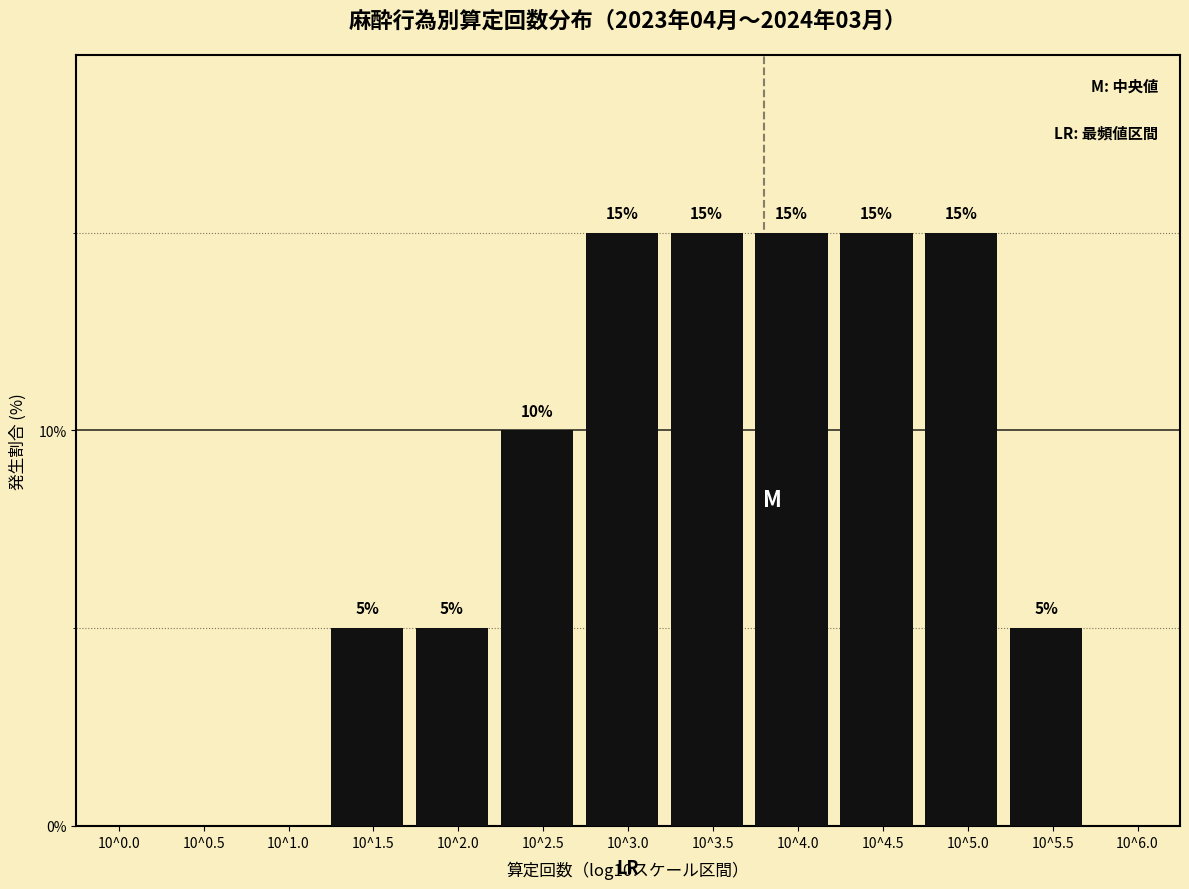

Reading left to right, what are all the values shown in this chart?

10^0.0=0	10^0.5=0	10^1.0=0	10^1.5=5	10^2.0=5	10^2.5=10	10^3.0=15	10^3.5=15	10^4.0=15	10^4.5=15	10^5.0=15	10^5.5=5	10^6.0=0